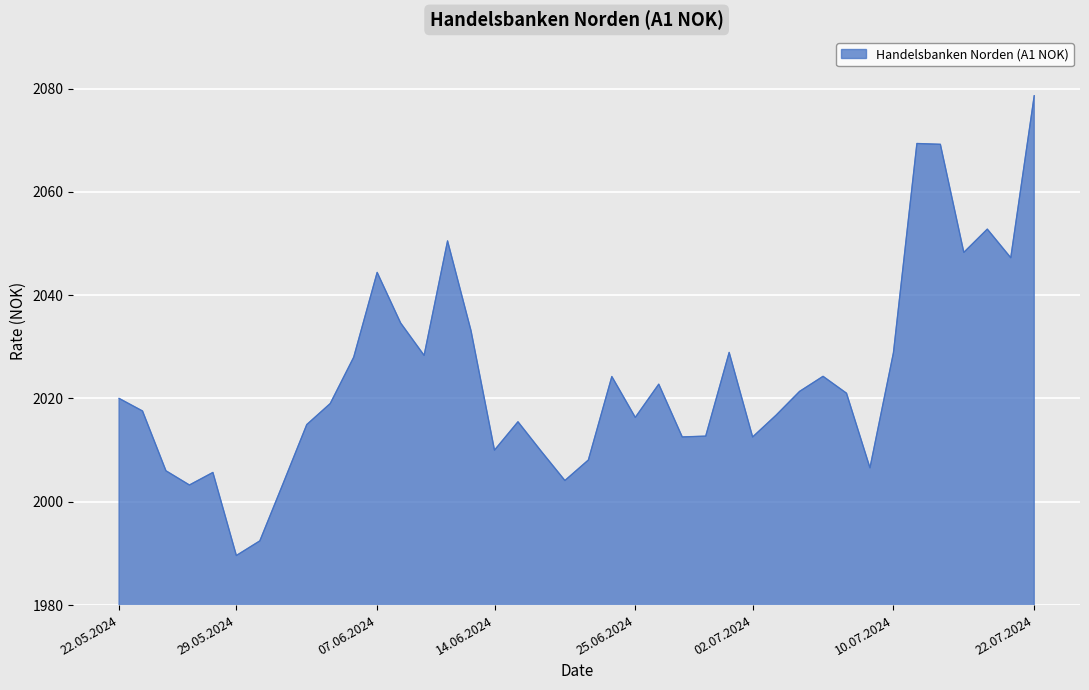

What is the minimum value shown in the chart?

1989.6